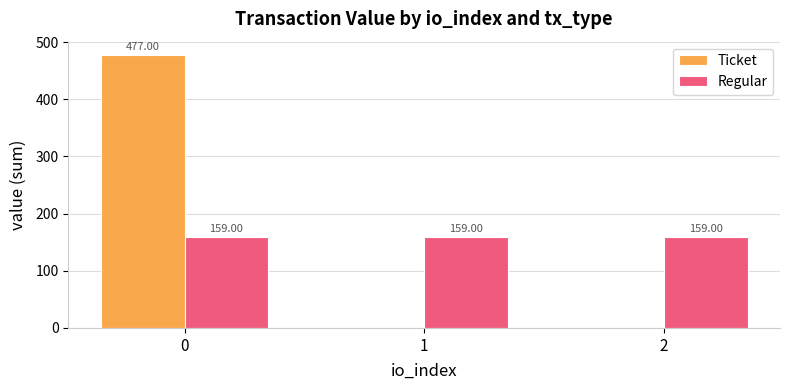

Is the value of Regular at 0 greater than the value of Ticket at 2?

Yes